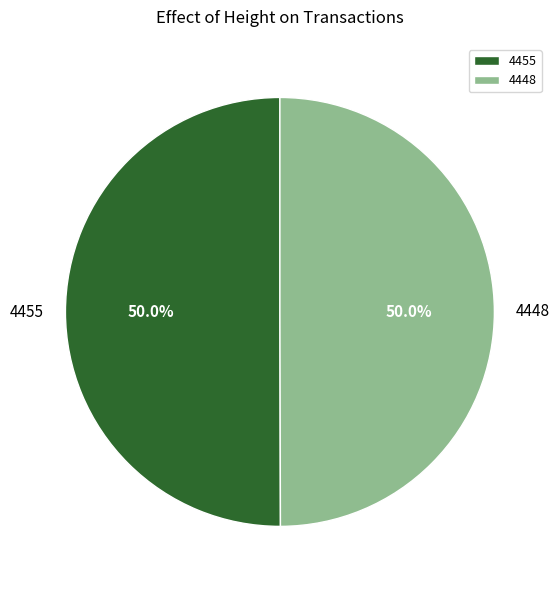

How many slices are in this pie chart?

2